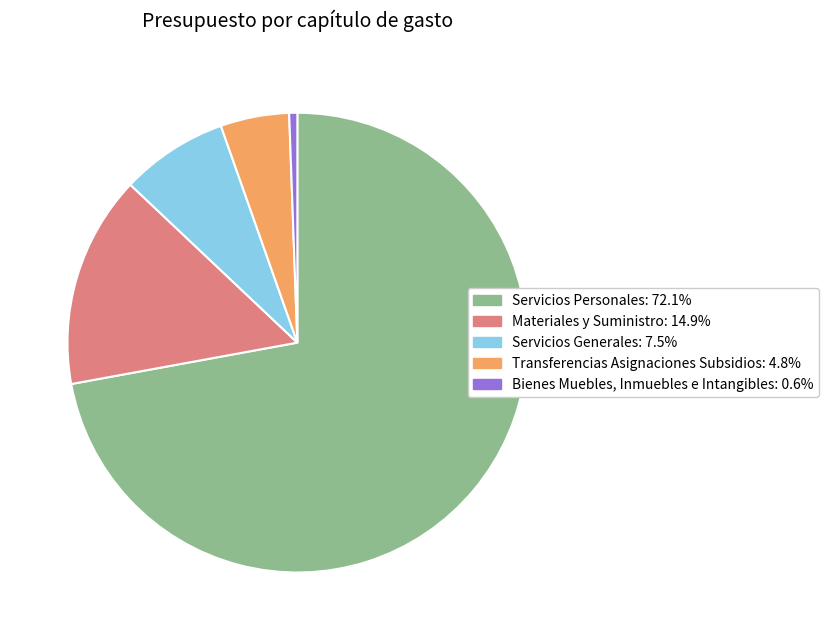

What is the smallest slice in the pie chart?

Bienes Muebles, Inmuebles e Intangibles